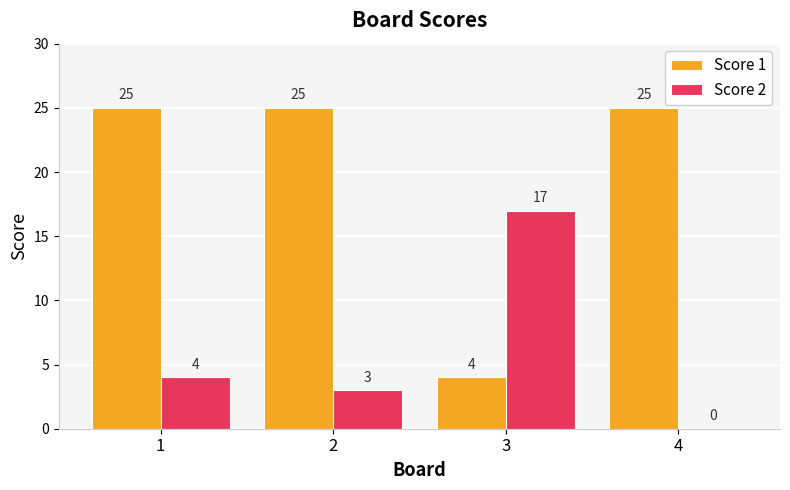

What is the highest value of the Score 1 series?

25